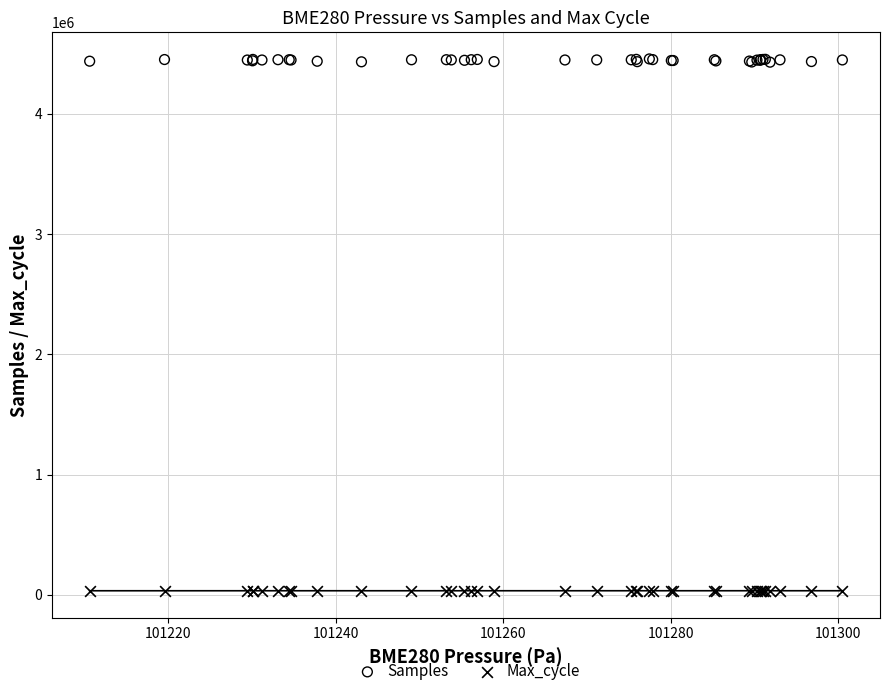

Which series contains the lowest Y value?

Max_cycle